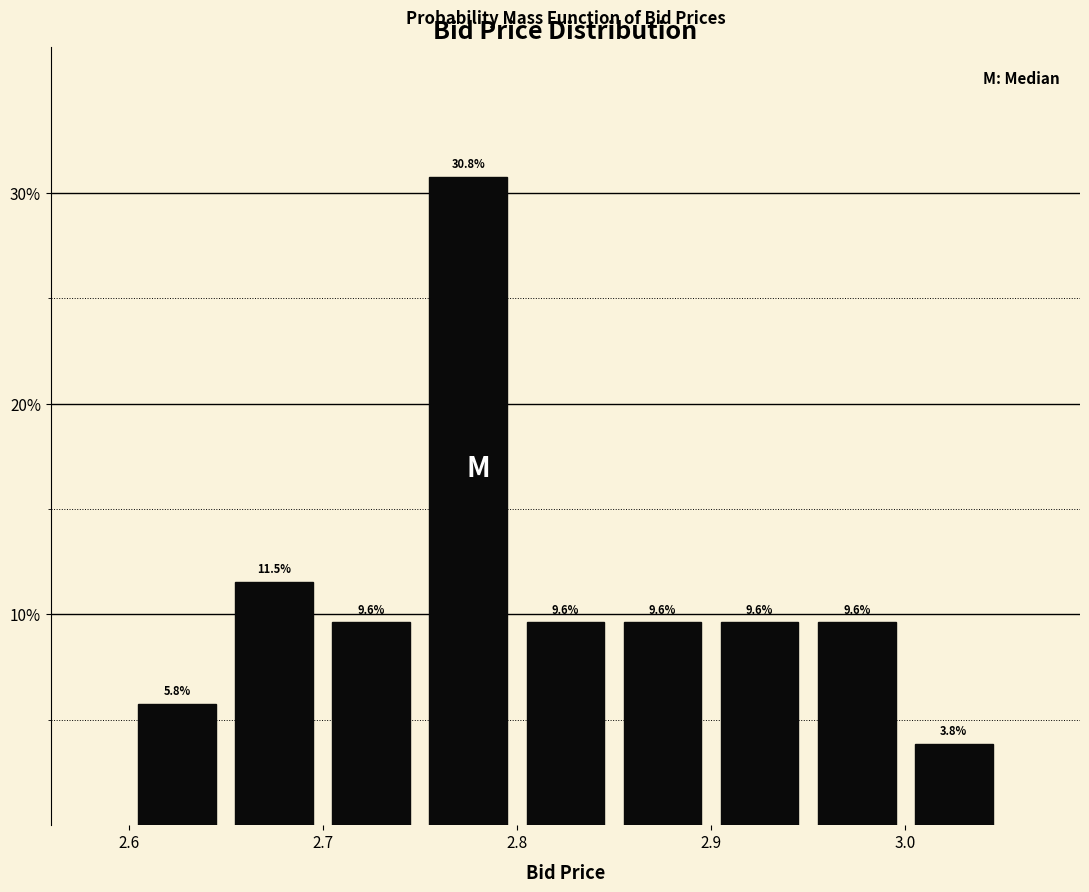

Which range on the x-axis has the tallest bar?

2.75 to 2.80